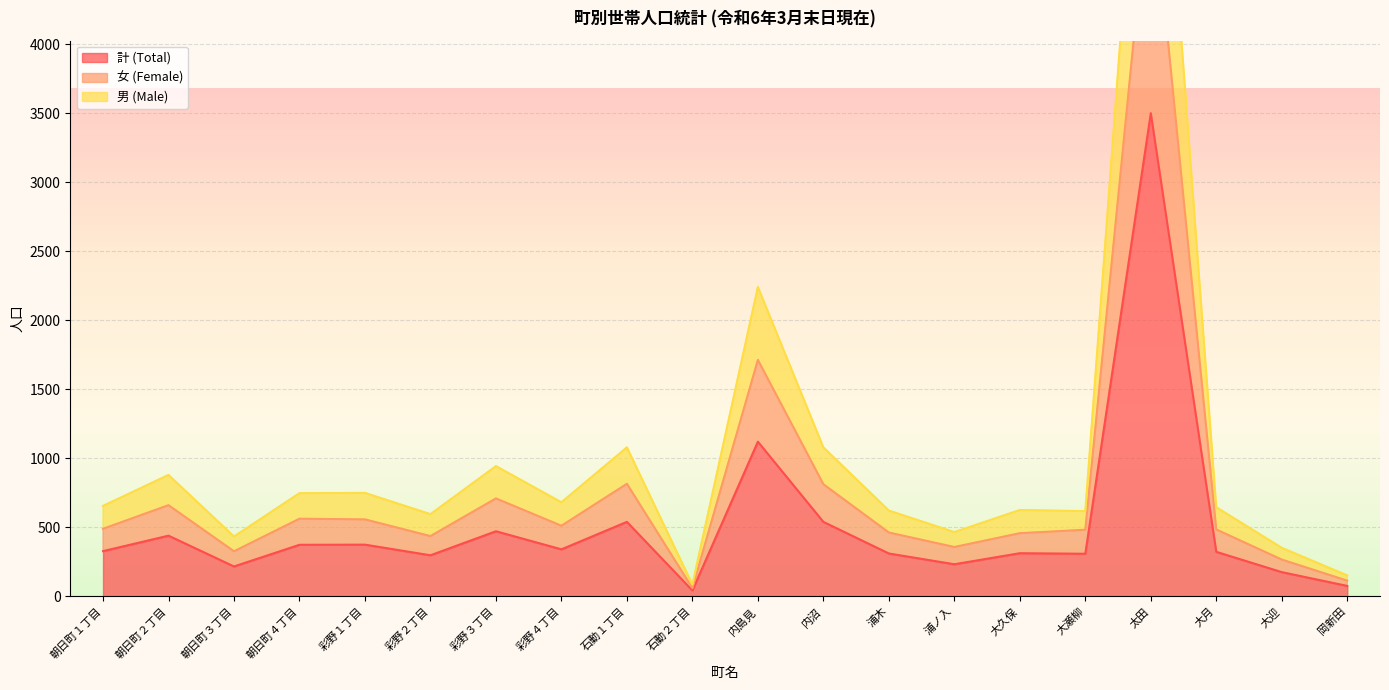

Between 彩野３丁目 and 浦木, which series saw the biggest shift?

男 (Male)